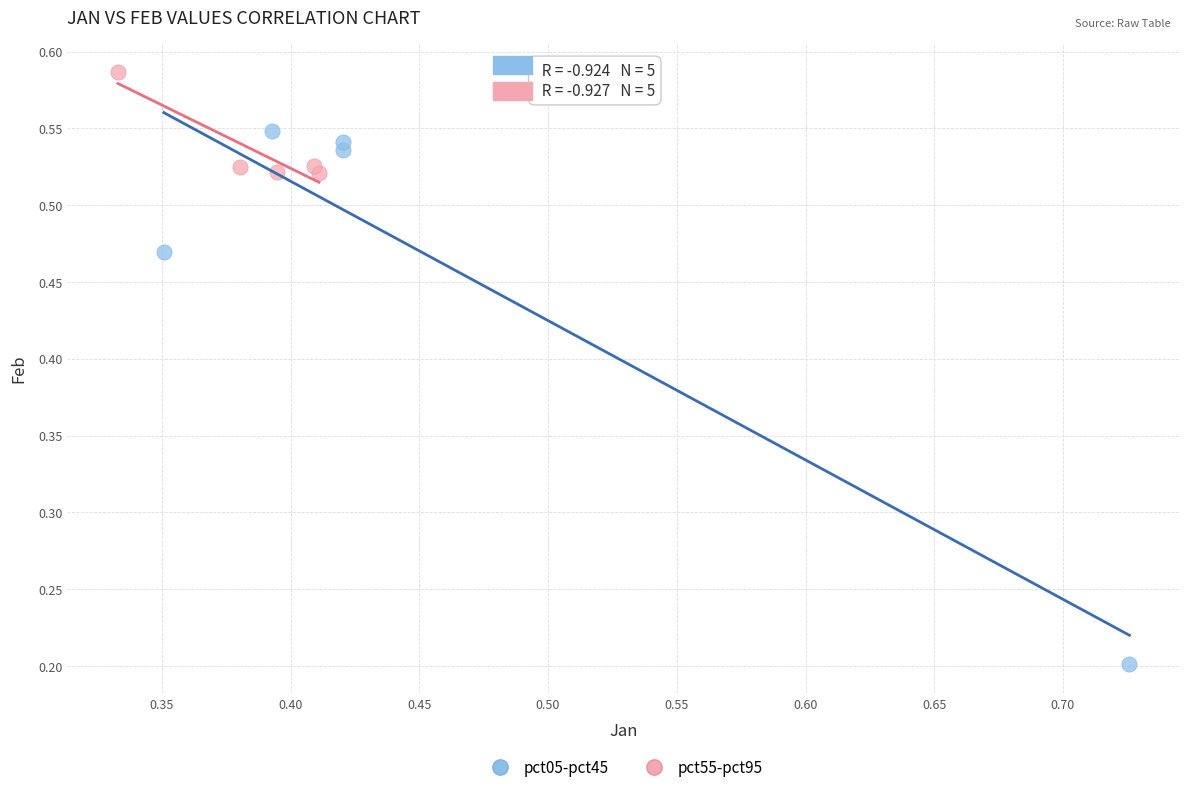

Which series contains the lowest Y value?

pct05-pct45